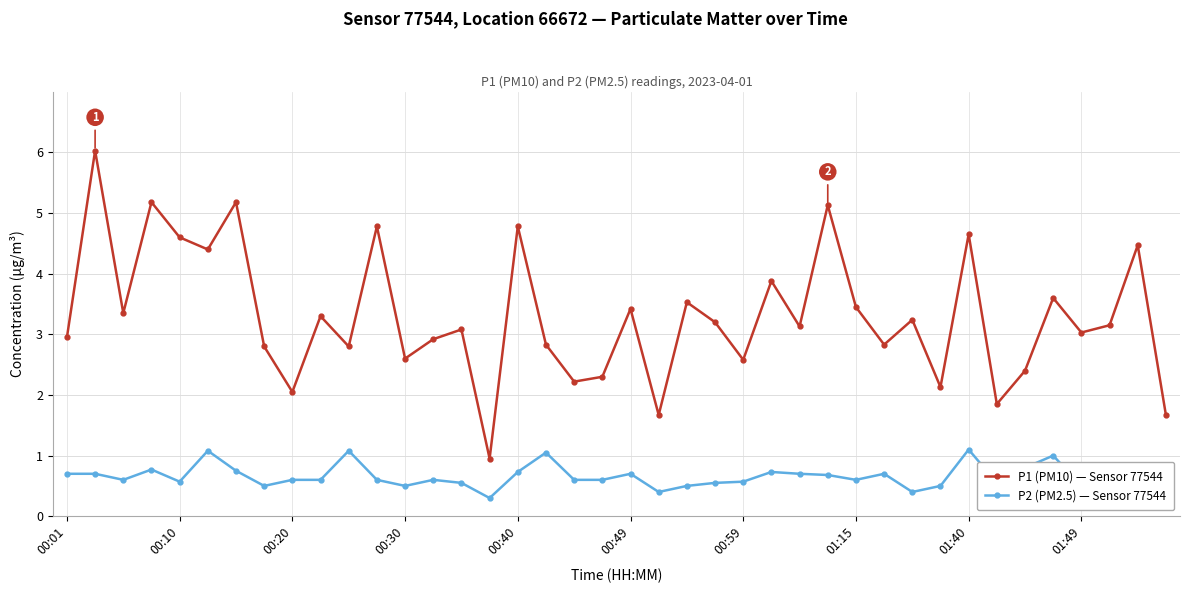

What is the difference between the second highest and minimum values in the P1 (PM10) — Sensor 77544 series?

4.2